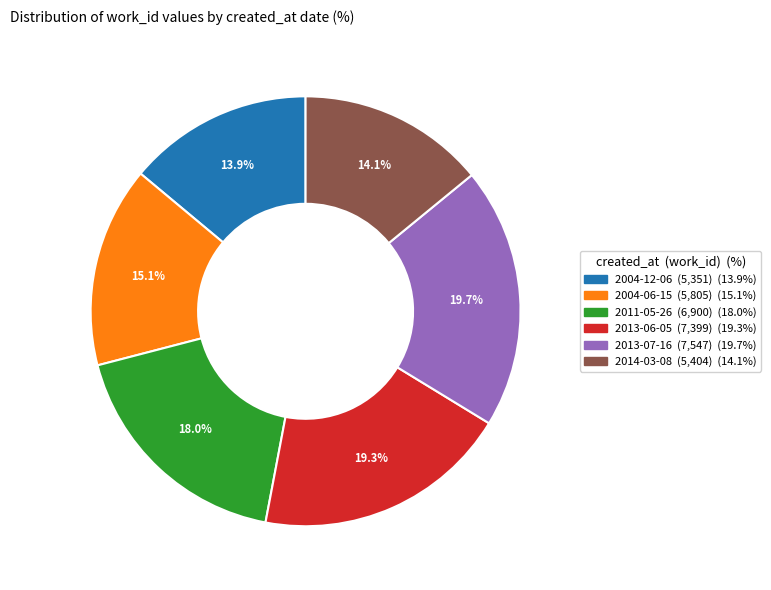

Which has a higher value, 2004-12-06 or 2013-06-05?

2013-06-05